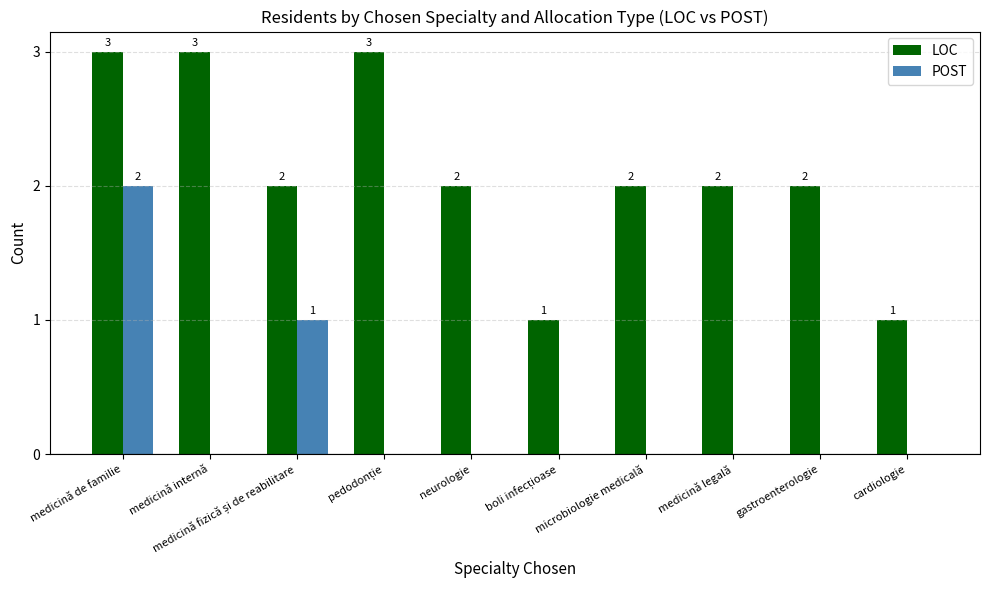

Is it true that LOC equals 2 at microbiologie medicală?

True